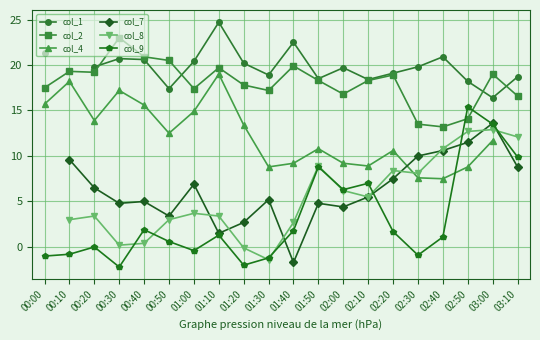

At how many categories does at least one series exceed 15?

20